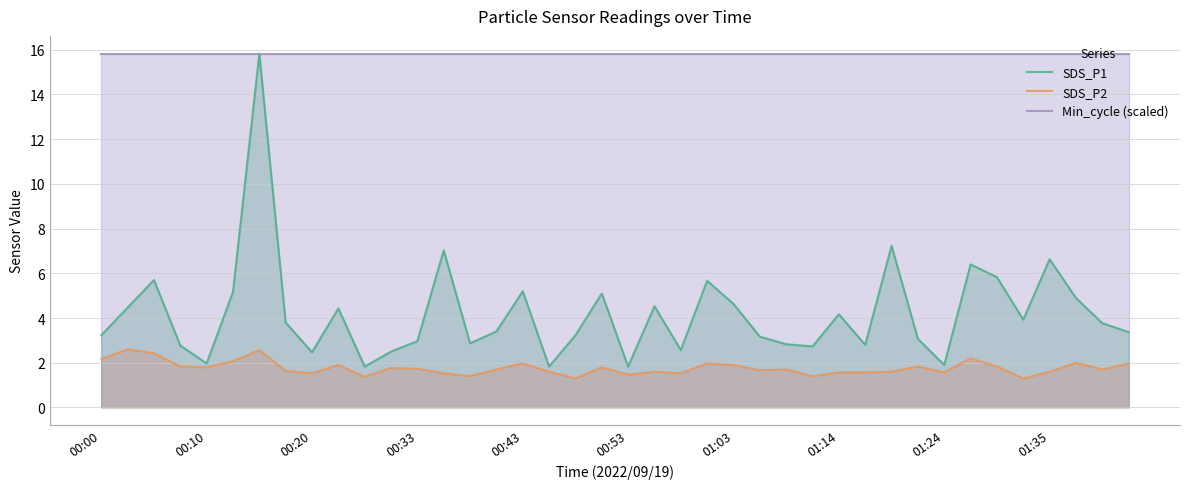

The value of SDS_P1 at 31 is 3.1. True or false?

True